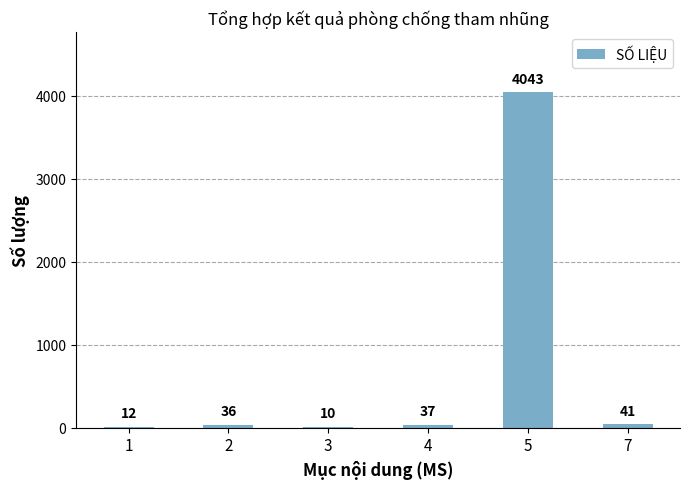

The value at 5 is 5869. True or false?

False